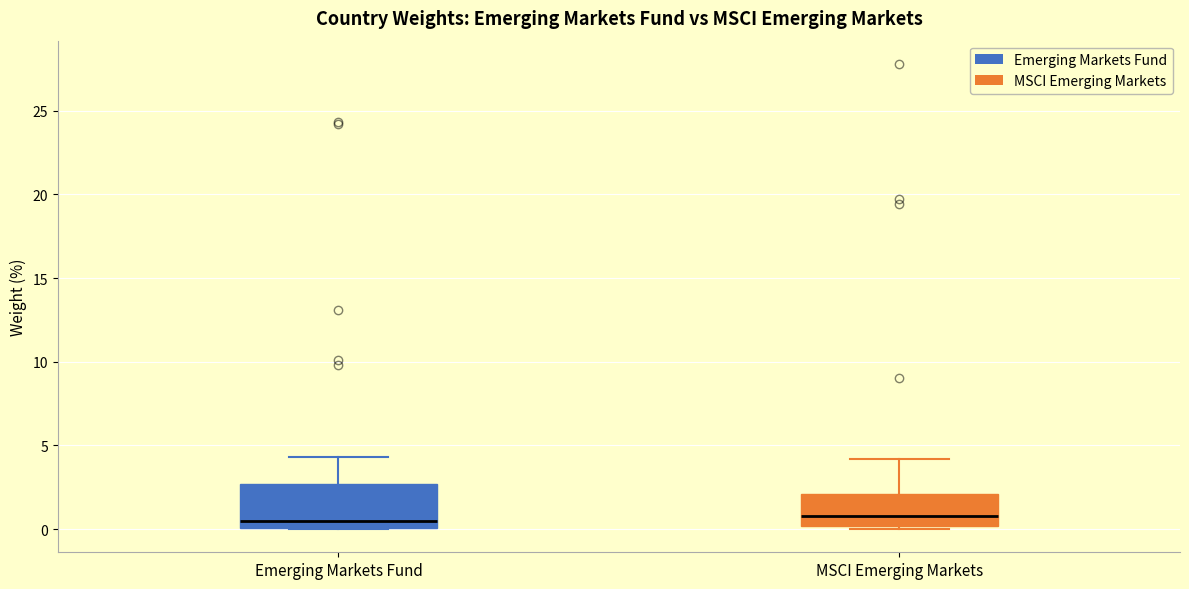

Reading left to right, transcribe this box plot: for each box, give where its median line is, the range the box spans, and where its two whiskers end, as read against the y-axis. The values are not printed on the chart, so give them approximately, as read against the axis.

Emerging Markets Fund: median 0.5, box 0.0 to 2.5, whiskers 0.0 to 4.5
MSCI Emerging Markets: median 1.0, box 0.0 to 2.0, whiskers 0.0 (just below the box's lower edge) to 4.0